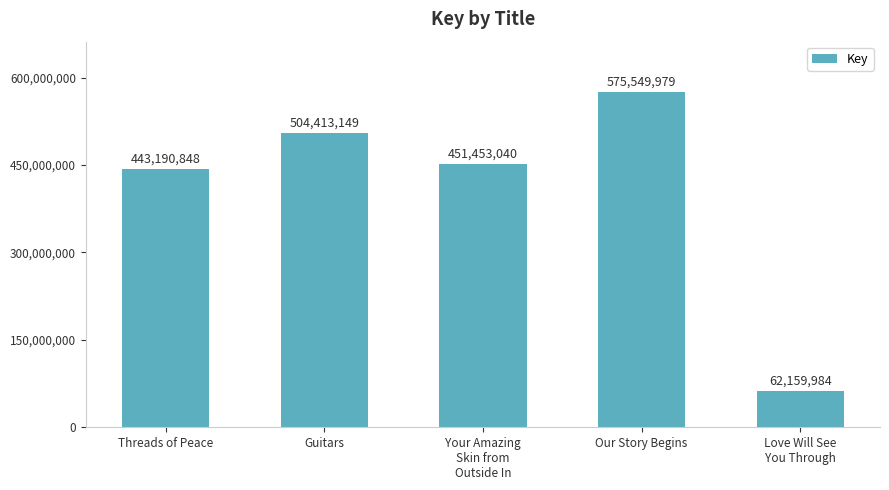

Where does the data first go above 451453040?

Guitars